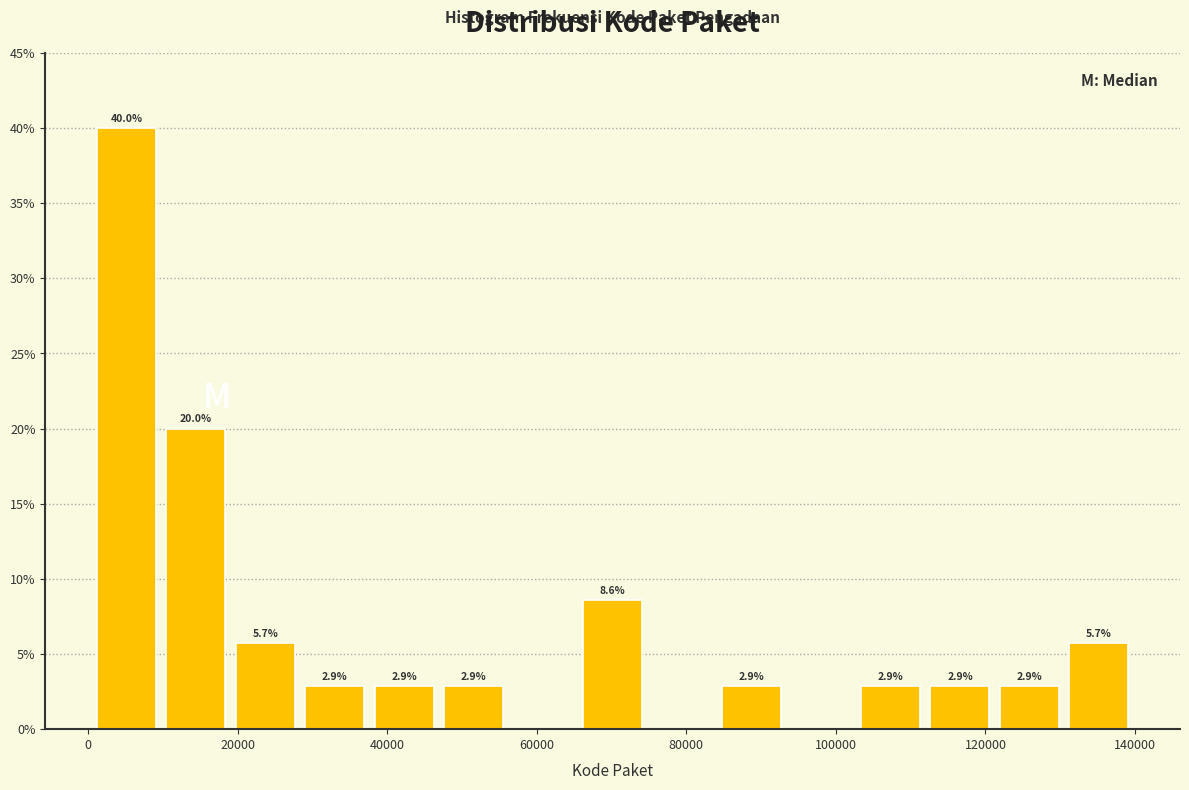

Which range on the x-axis has the tallest bar?

0 to 10000